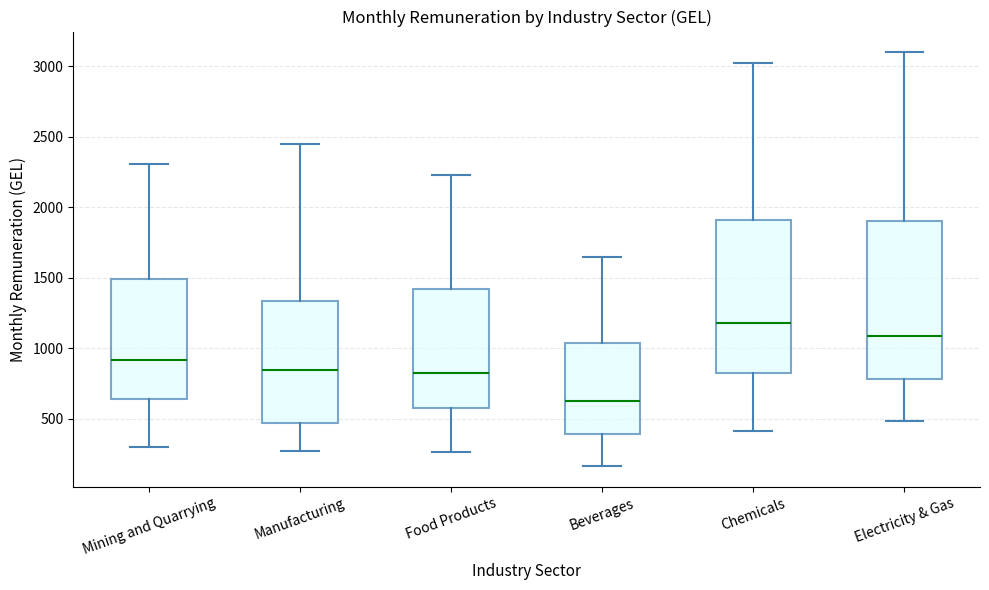

Reading left to right, read every box against the y-axis: the position of its median line, the range the box covers, and the ends of its whiskers. The values are not printed on the chart, so give them approximately, as read against the axis.

Mining and Quarrying: median 900, box 650 to 1500, whiskers 300 to 2300
Manufacturing: median 850, box 450 to 1350, whiskers 250 to 2450
Food Products: median 800, box 550 to 1400, whiskers 250 to 2250
Beverages: median 650, box 400 to 1050, whiskers 150 to 1650
Chemicals: median 1200, box 800 to 1900, whiskers 400 to 3000
Electricity & Gas: median 1100, box 800 to 1900, whiskers 500 to 3100